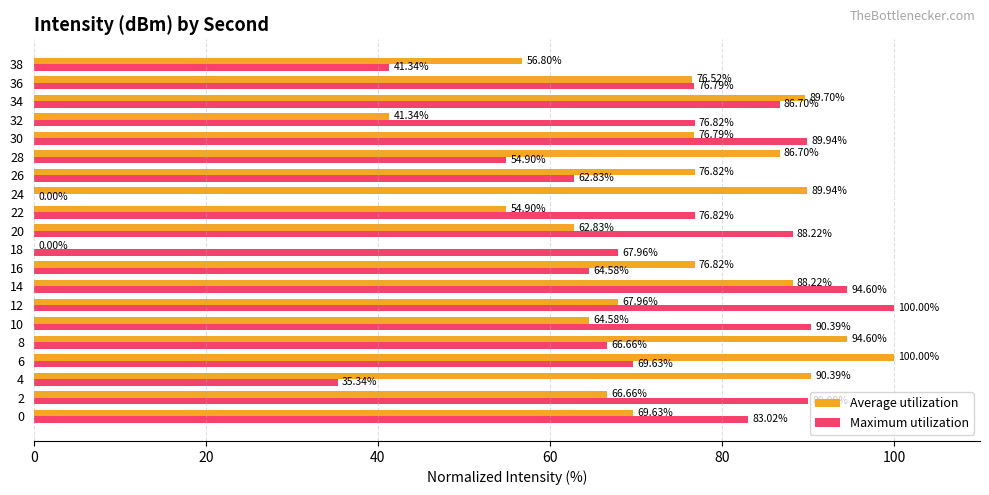

At which category is the sum across all series the highest?

14